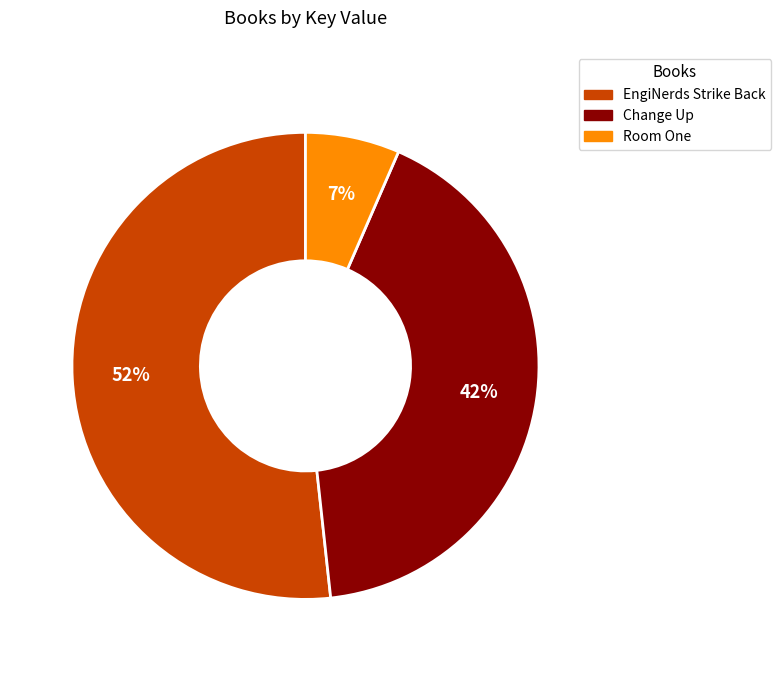

Does any single category account for the majority?

Yes